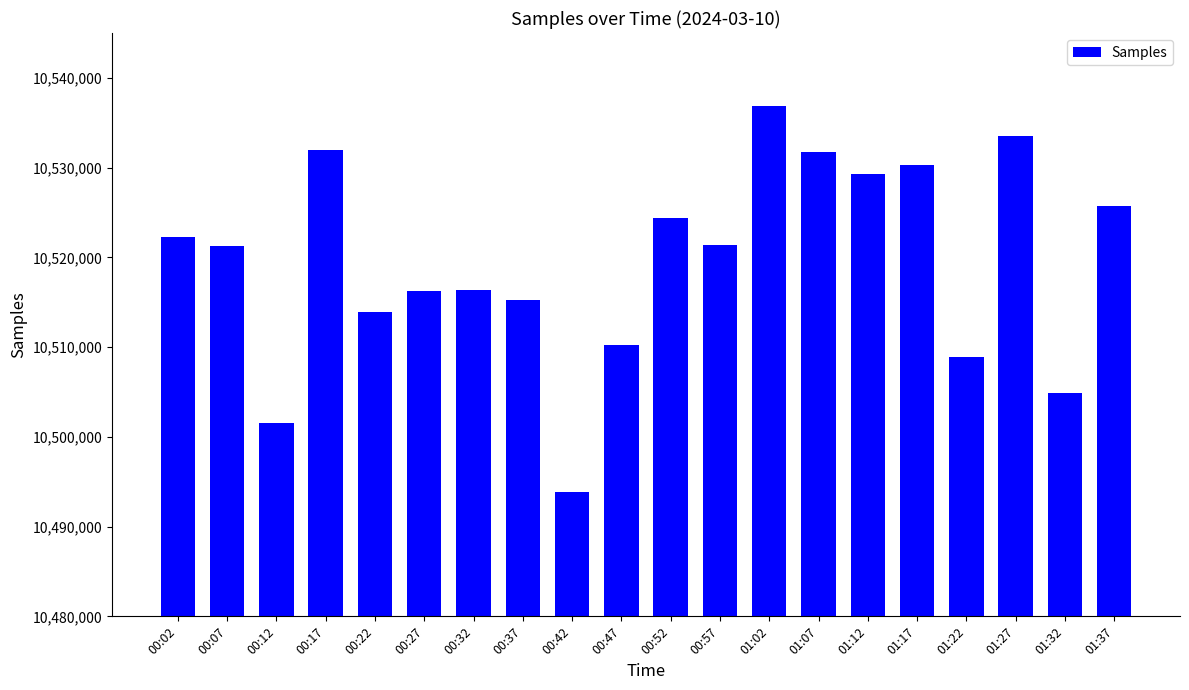

Is it true that the value at 00:52 is 10524415?

True